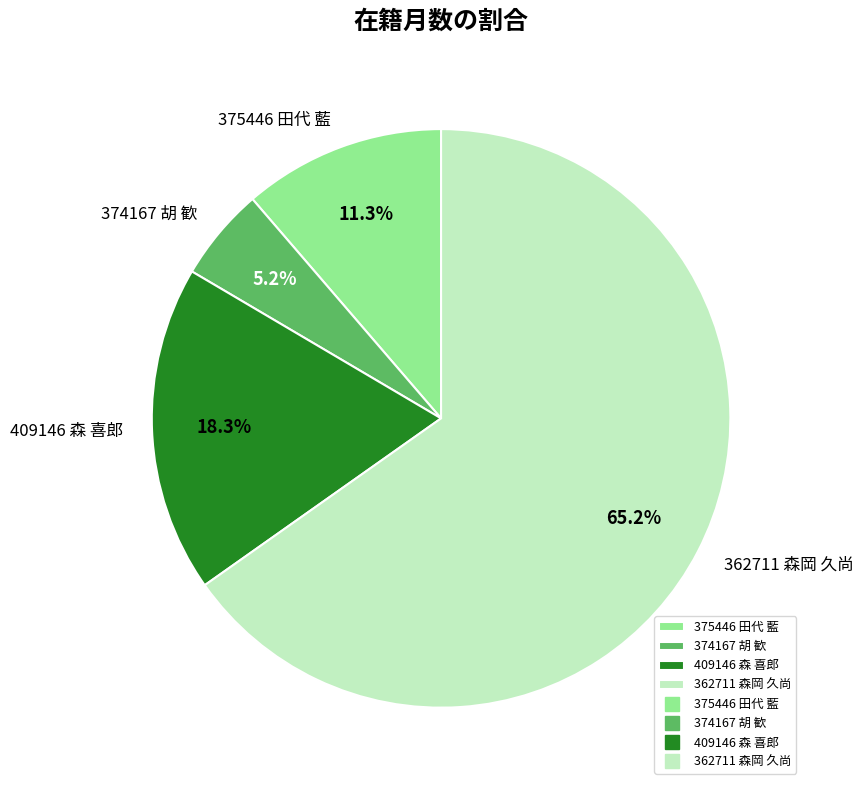

Which slice is the smallest?

374167 胡 歓